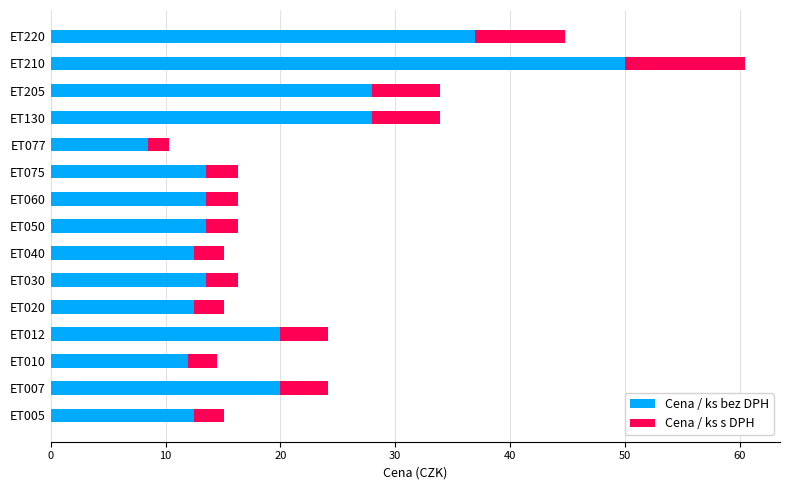

How many data points in Cena / ks bez DPH are less than 13?

5